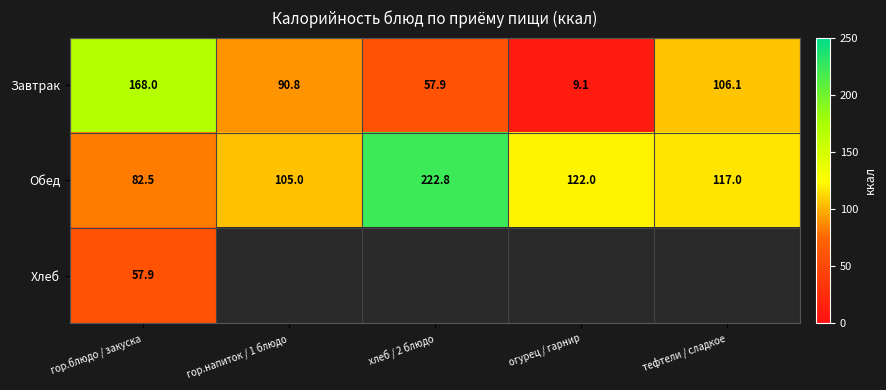

At which label is Обед closest to 152?

огурец / гарнир